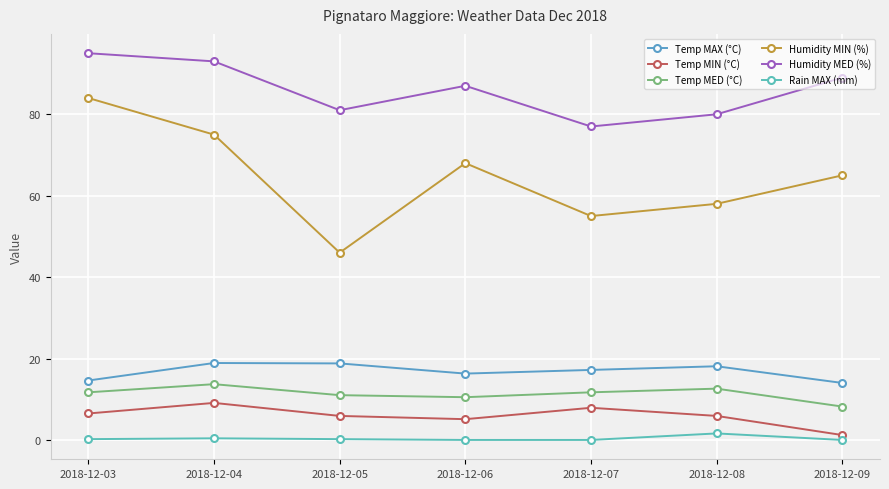

What is the spread (max minus min) of values at 2018-12-07?

77.0